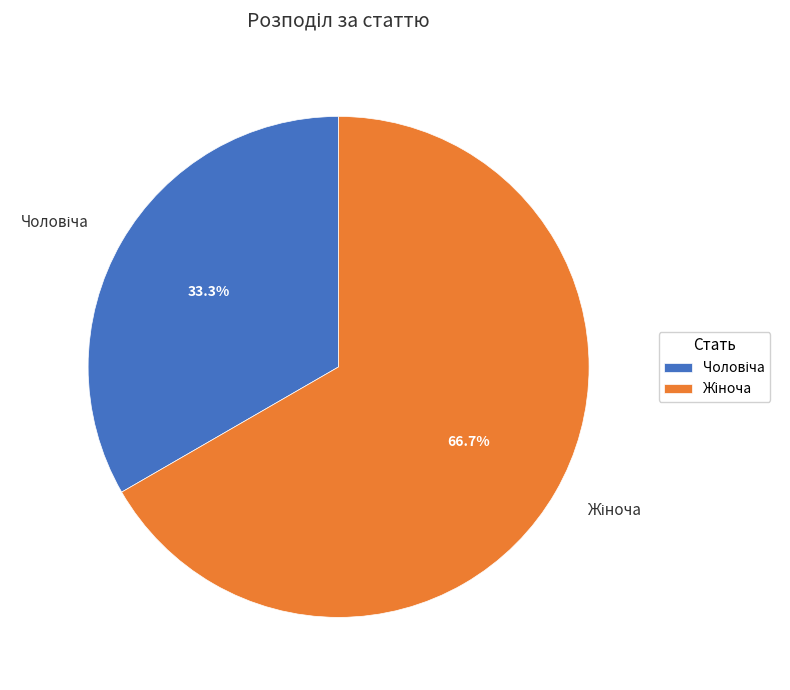

To the nearest percent, what is the average slice percentage?

50%